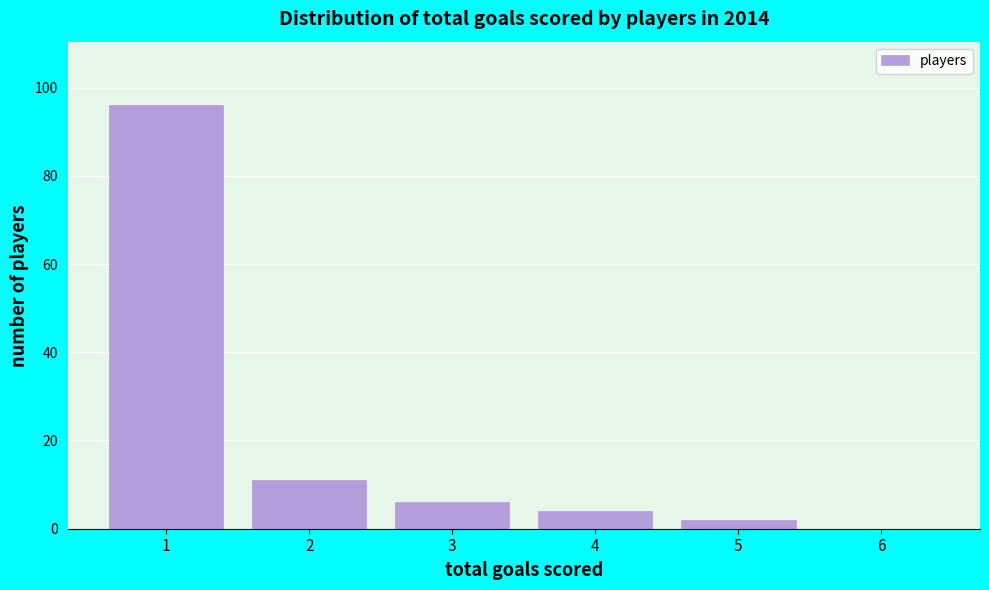

Which range on the x-axis has the tallest bar?

0.5 to 1.5